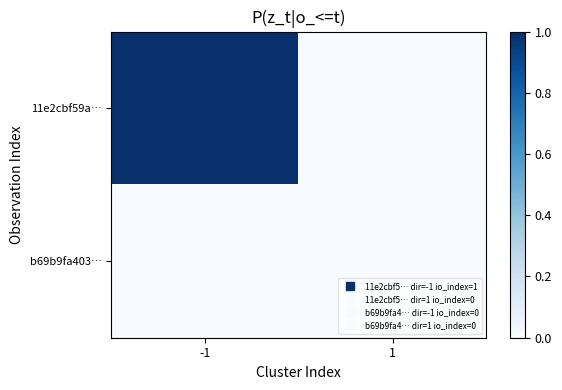

At -1, list the series in order from smallest to largest.

b69b9fa403…, 11e2cbf59a…